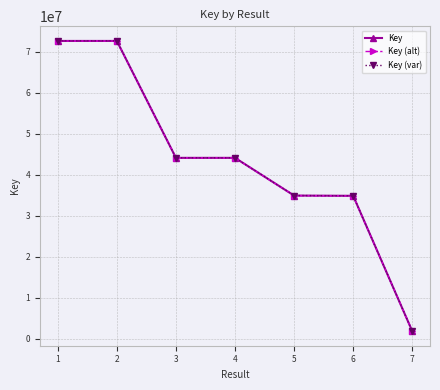

What is the difference between the Key values at 6 and 1?

37733641.0